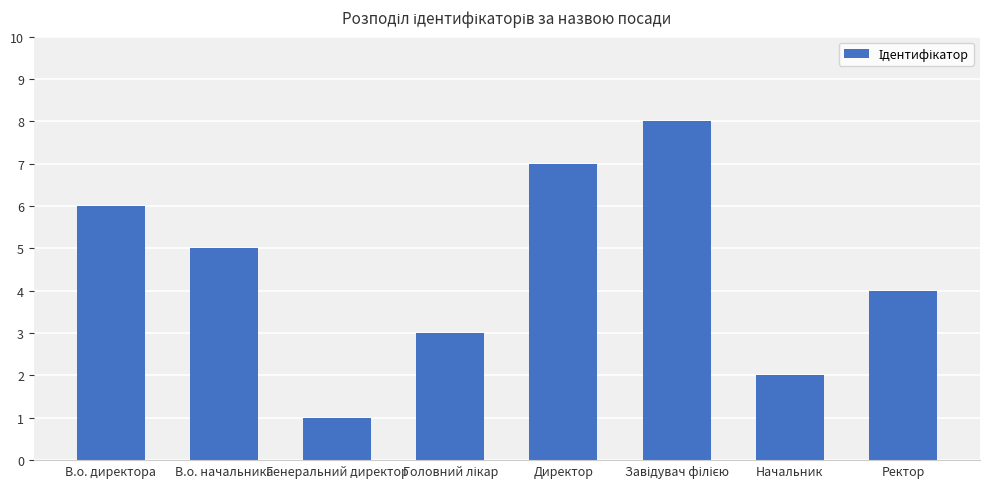

Does the chart contain any negative values?

No